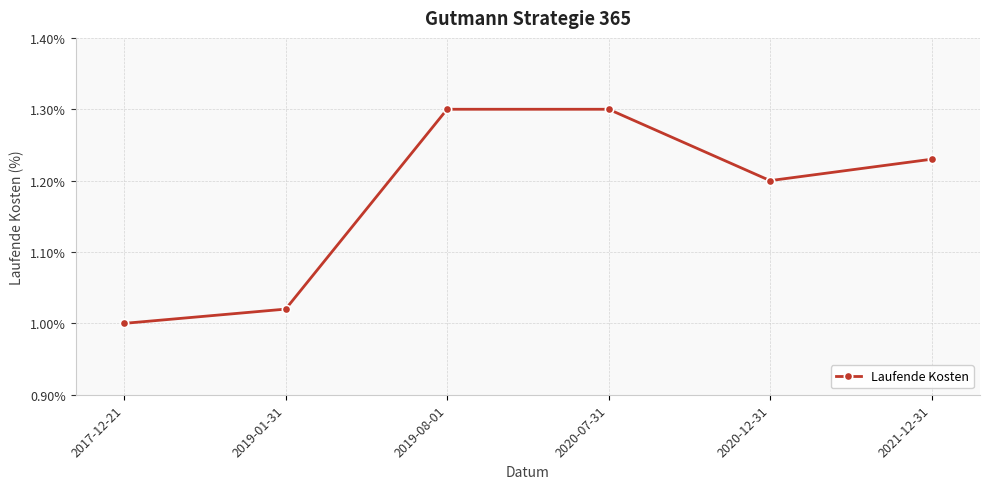

What is the difference between the values at 2021-12-31 and 2017-12-21?

0.2